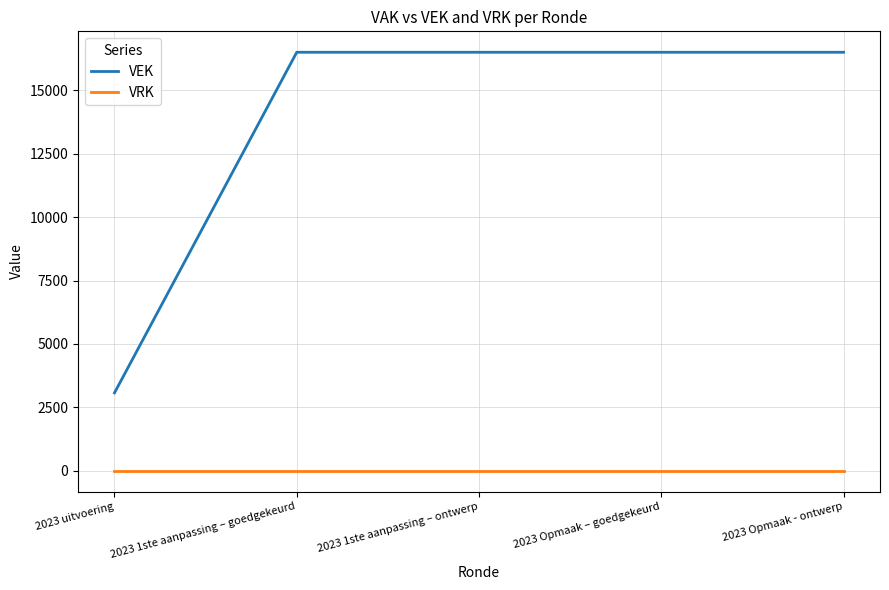

What position from the right is 2023 1ste aanpassing – ontwerp?

3